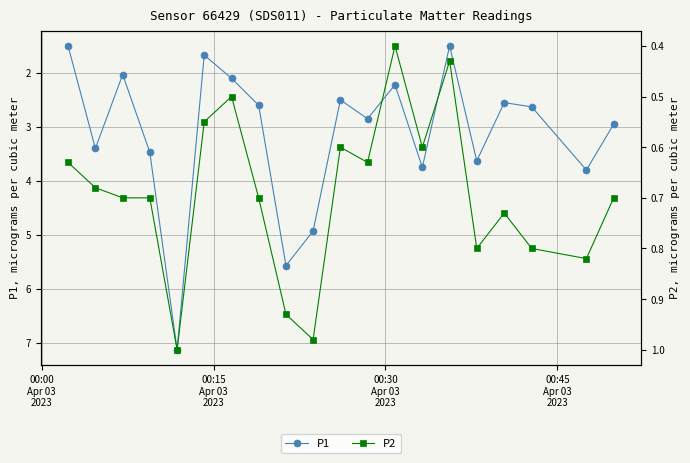

In P1, how many points are higher than both neighbors (excluding endpoints)?

7